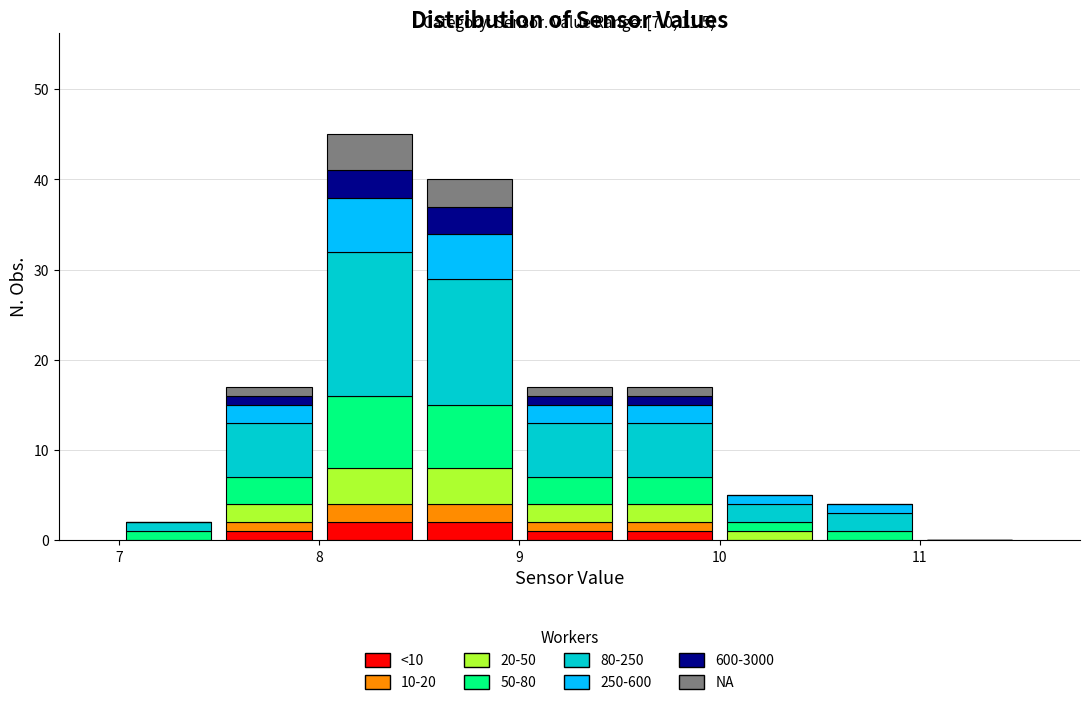

Which range on the x-axis has the tallest stacked bar (by total height)?

8.0 to 8.5